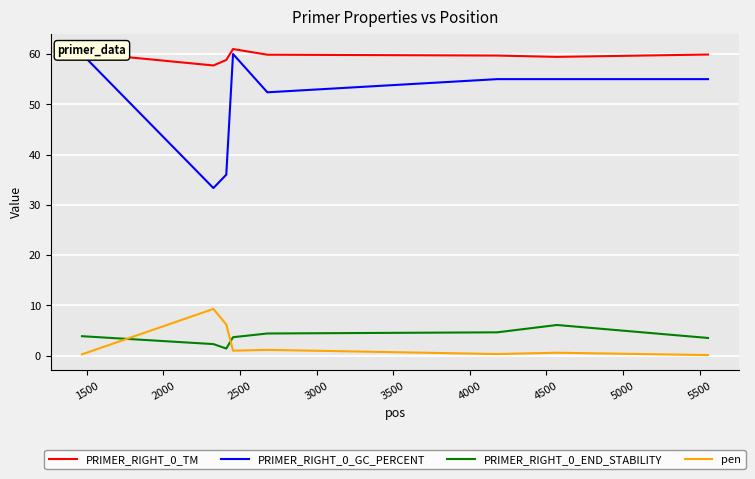

In pen, how many points are higher than both neighbors (excluding endpoints)?

3